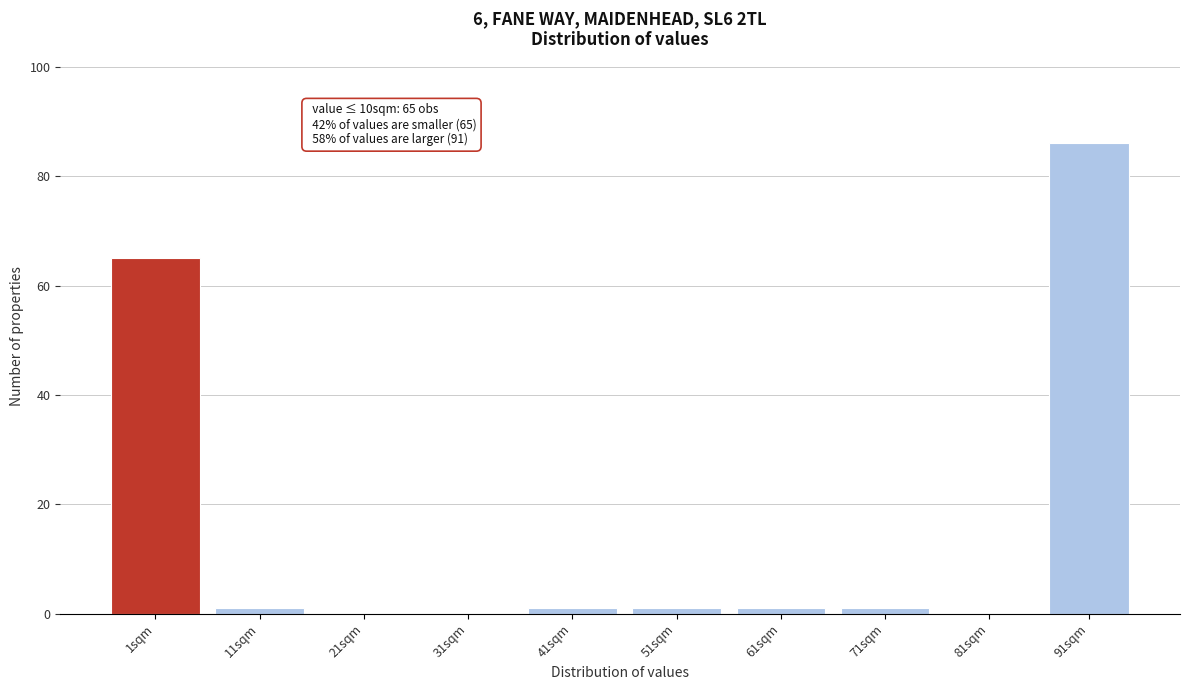

Reading left to right, extract all data points from this chart.

1sqm=65	11sqm=1	21sqm=0	31sqm=0	41sqm=1	51sqm=1	61sqm=1	71sqm=1	81sqm=0	91sqm=86